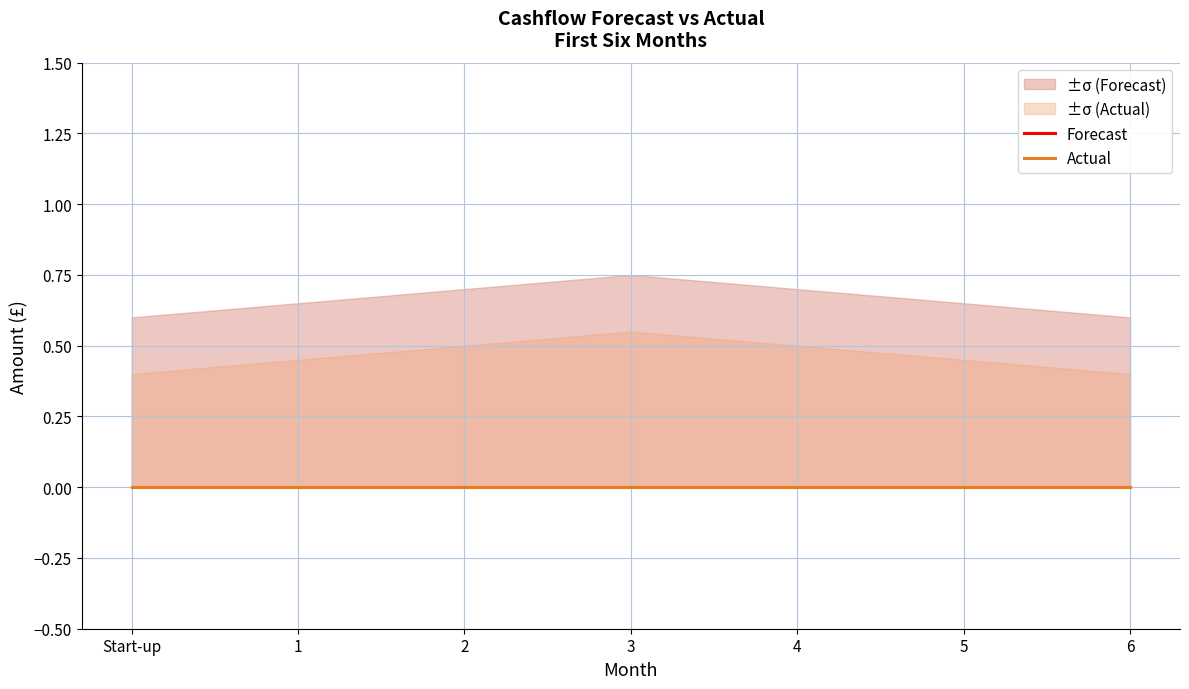

At which label is Forecast_lower closest to 0?

Start-up